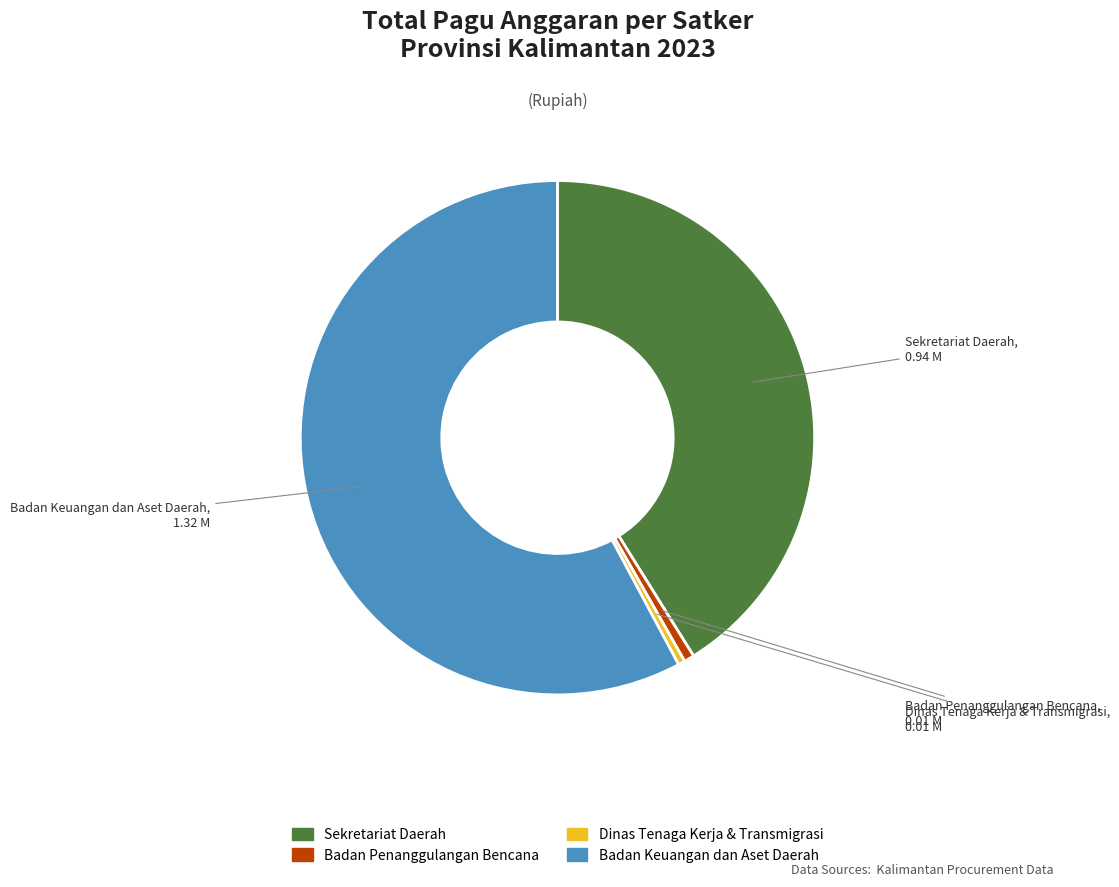

The Sekretariat Daerah slice represents 33% of the pie. True or false?

False